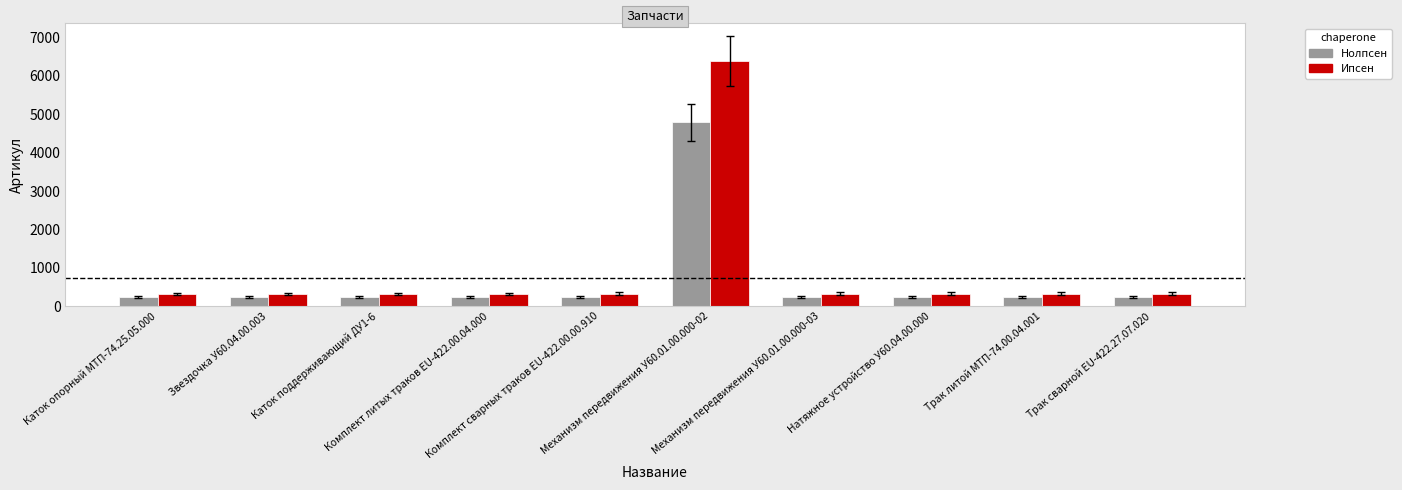

How many bars are there in total?

20